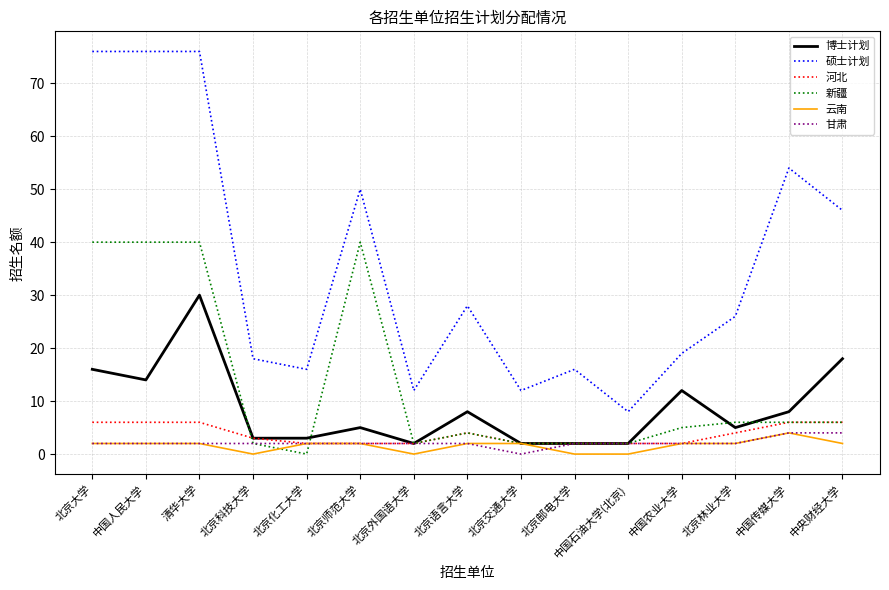

The value of 河北 at 北京大学 is 10. True or false?

False